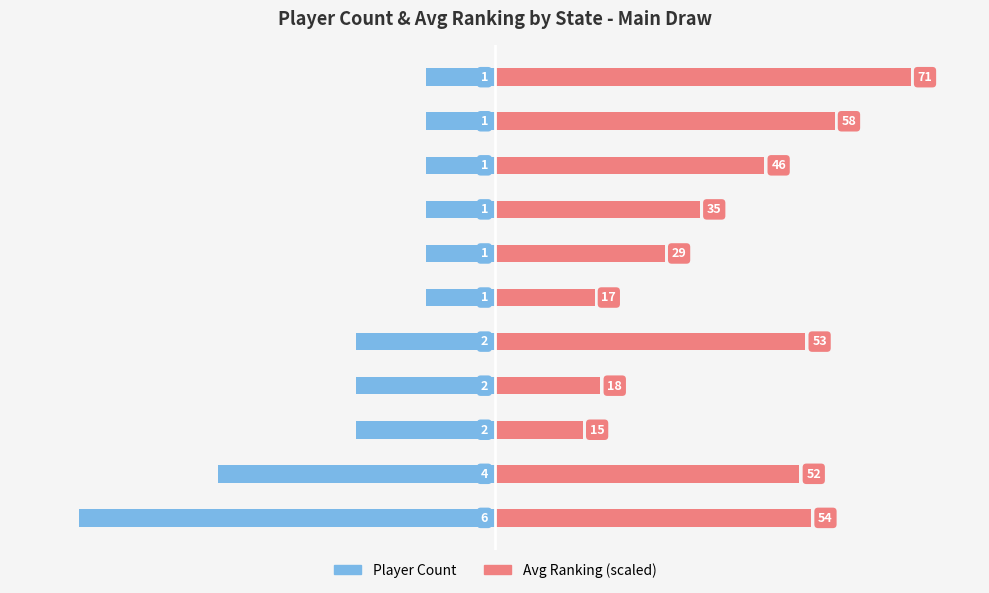

What is the difference between the maximum and minimum values in the Player Count series?

5.0